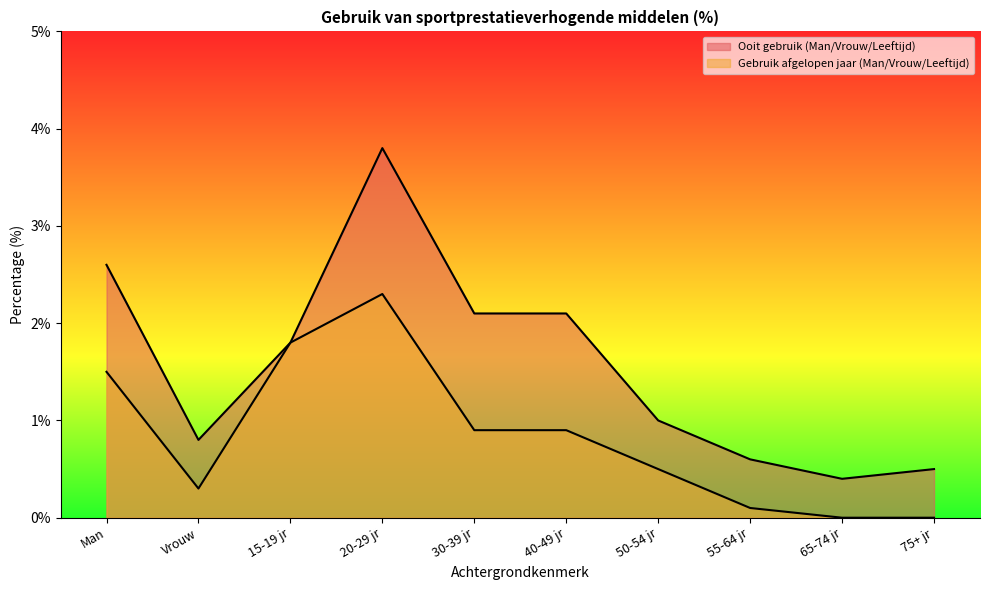

Which series has the widest spread of values?

Ooit gebruik (Man/Vrouw/Leeftijd)